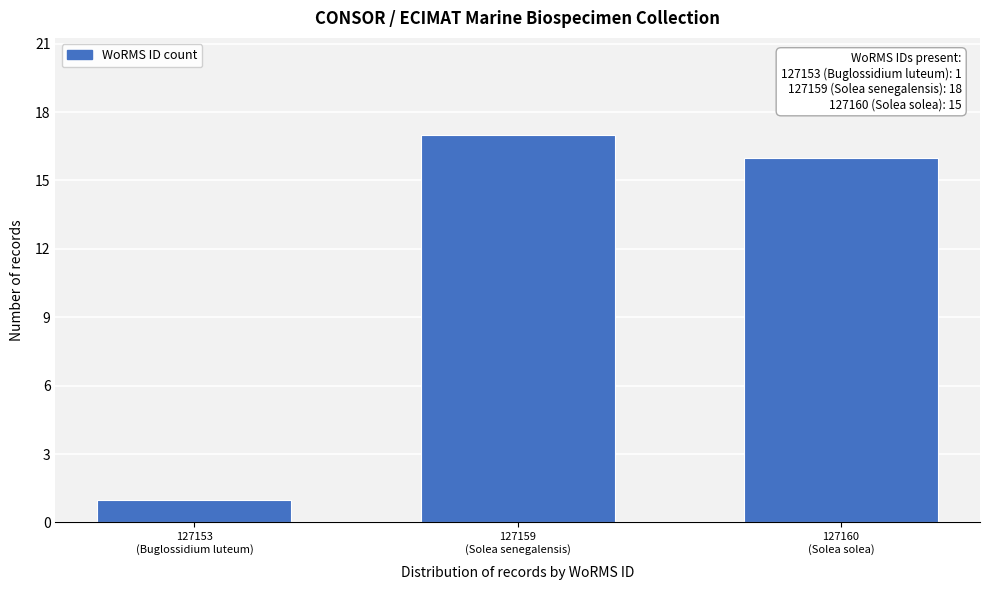

Reading left to right, extract all data points from this chart.

1	17	16